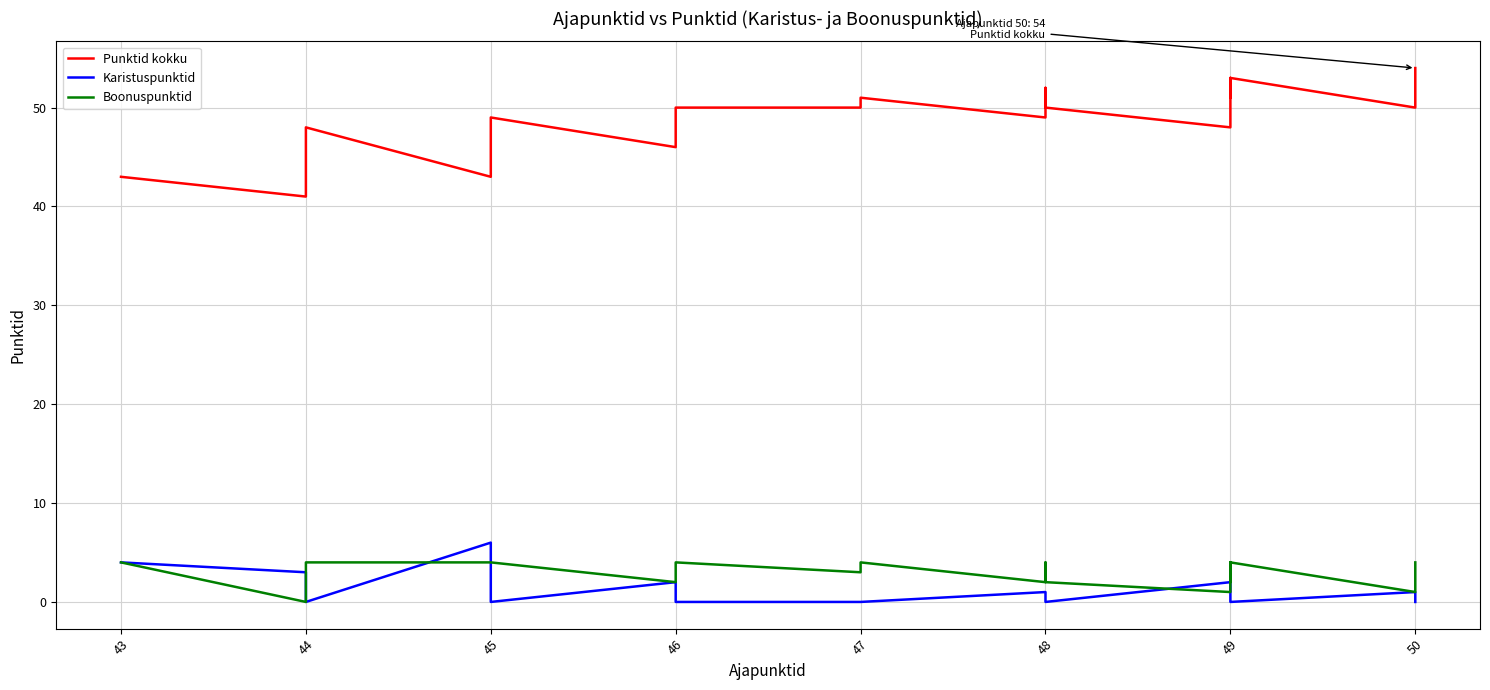

What is the label of the 19th point from the right?

46